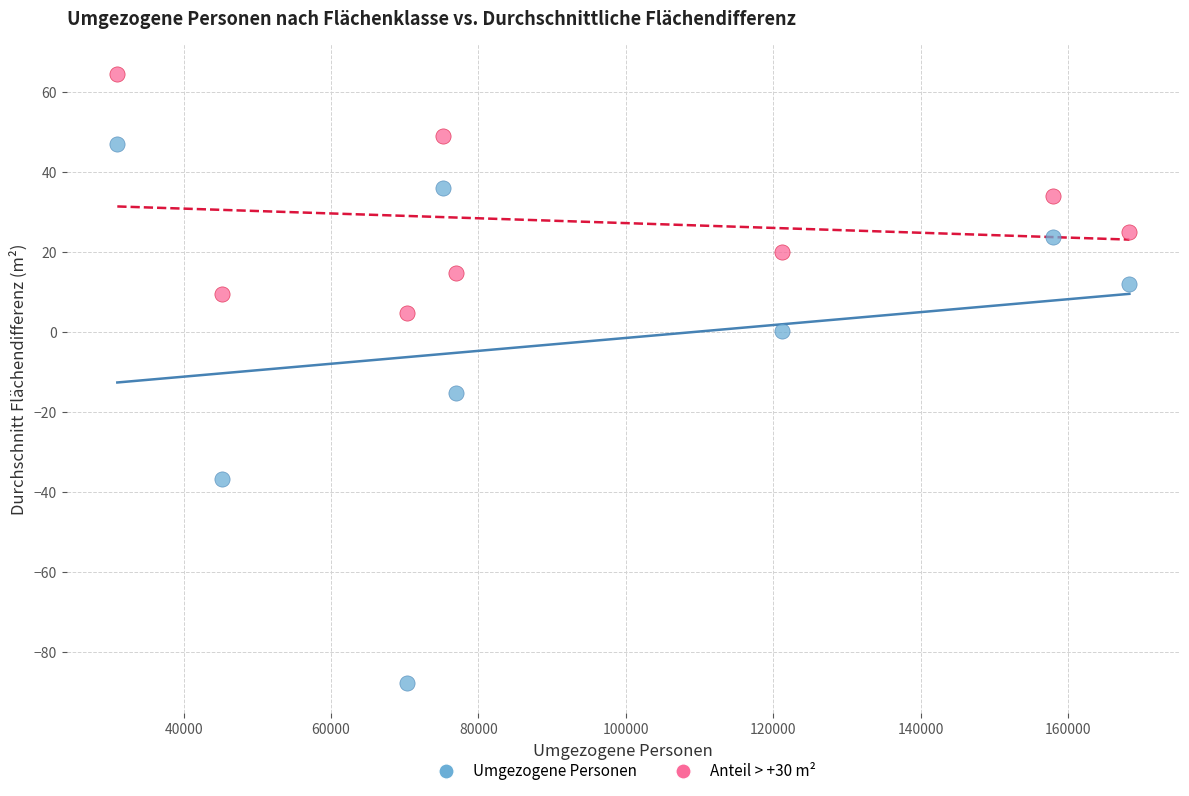

Across all series, what Y value is closest to -11?

-15.2